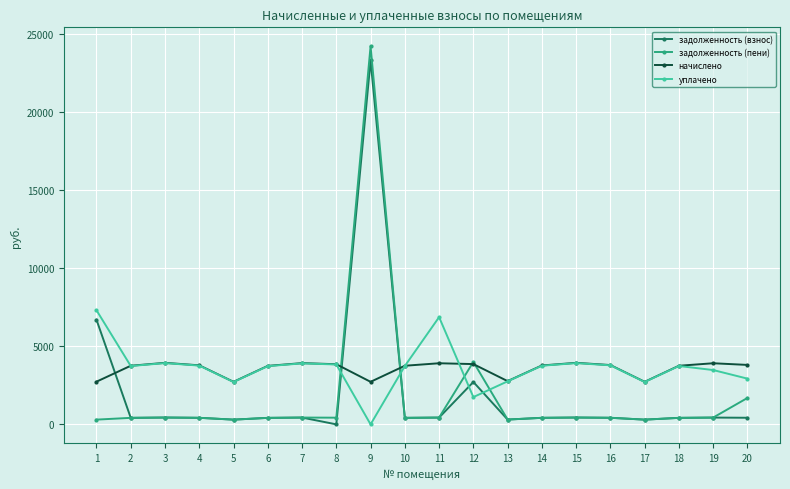

True or false: задолженность (взнос) has a value of 420.5 at 4.

True